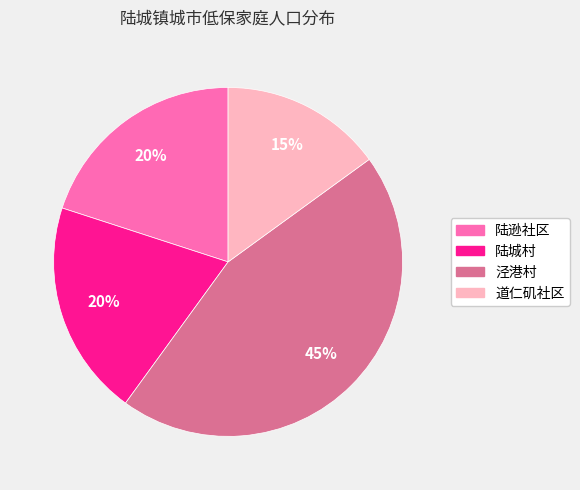

True or false: 陆城村 accounts for 20% of the total.

True